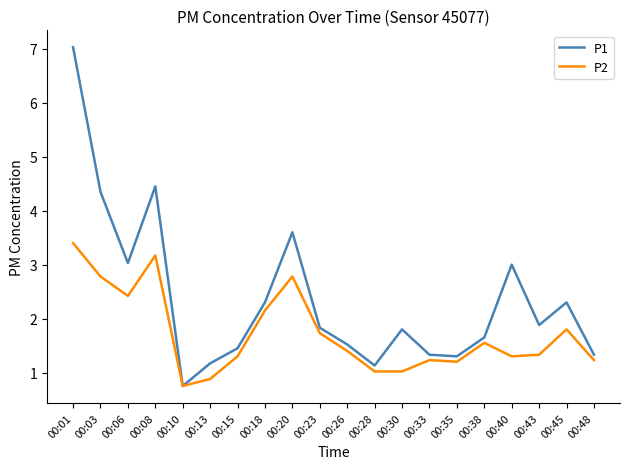

Rank the series by their maximum value, from highest to lowest.

P1, P2